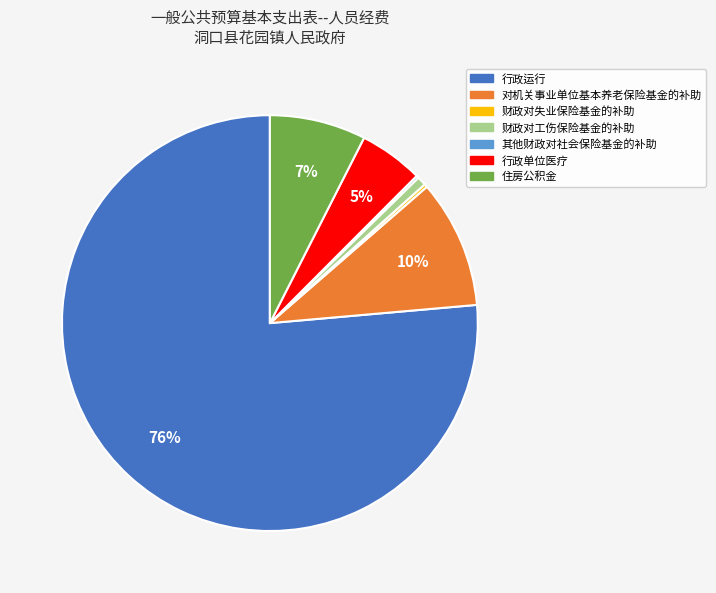

Approximately how many times larger is the value at 对机关事业单位基本养老保险基金的补助 compared to 行政单位医疗?

2.0